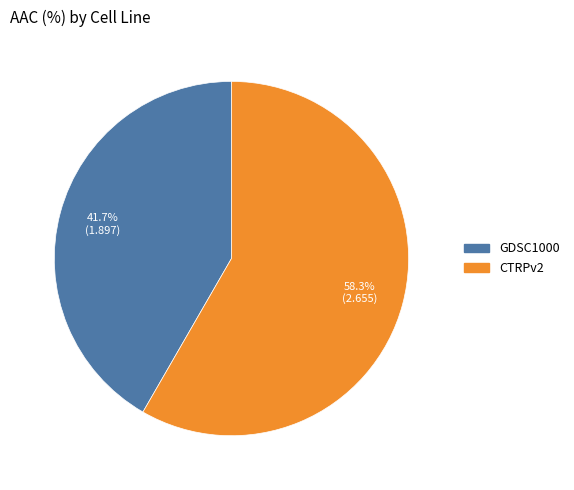

True or false: CTRPv2 accounts for 43% of the total.

False